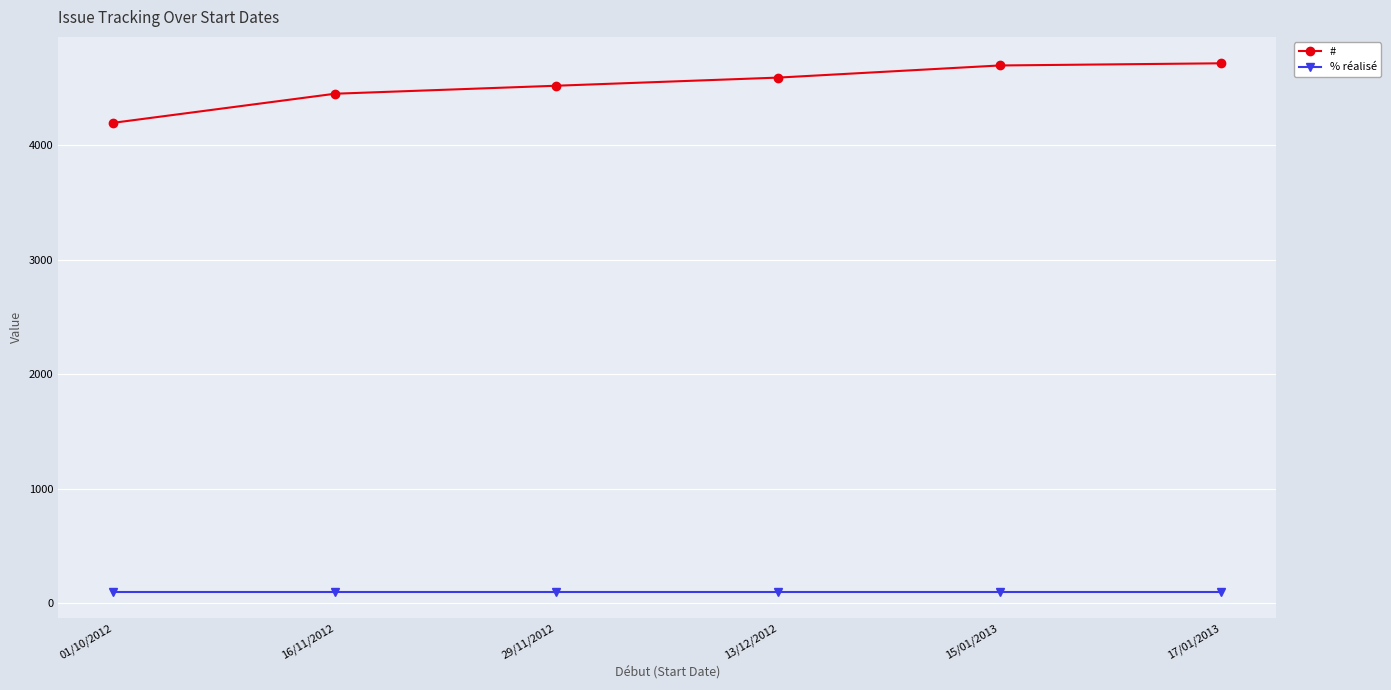

What is the label of the 1st point from the left?

01/10/2012